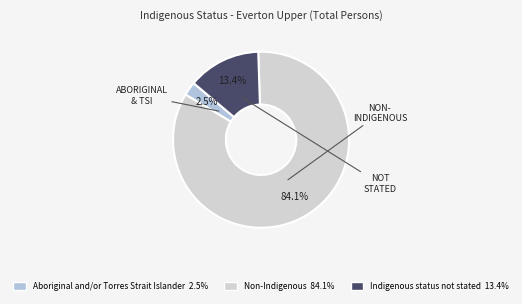

Is the sum of Indigenous status not stated and Non-Indigenous greater than half?

Yes